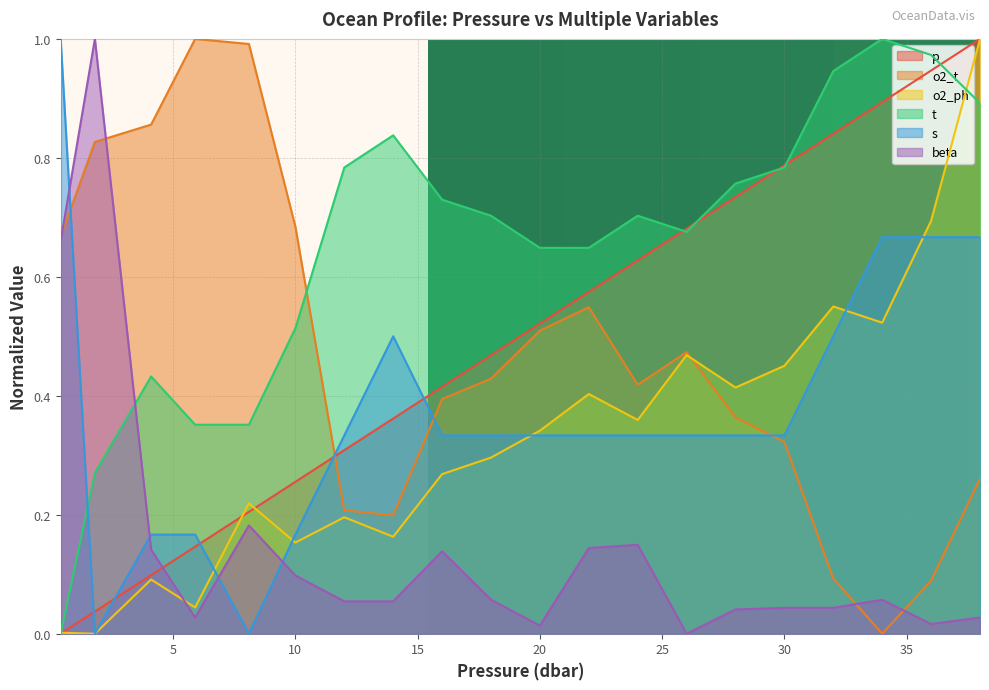

Reading right to left, extract all data points from this chart.

p: 38.0=1.0	36.0=0.9	34.0=0.9	32.0=0.8	30.0=0.8	28.0=0.7	26.0=0.7	24.0=0.6	22.0=0.6	20.0=0.5	18.0=0.5	16.0=0.4	14.0=0.4	12.0=0.3	10.0=0.3	8.1=0.2	5.9=0.1	4.1=0.1	1.8=0.0	0.4=0.0
o2_t: 38.0=0.3	36.0=0.1	34.0=0.0	32.0=0.1	30.0=0.3	28.0=0.4	26.0=0.5	24.0=0.4	22.0=0.5	20.0=0.5	18.0=0.4	16.0=0.4	14.0=0.2	12.0=0.2	10.0=0.7	8.1=1.0	5.9=1.0	4.1=0.9	1.8=0.8	0.4=0.7
o2_ph: 38.0=1.0	36.0=0.7	34.0=0.5	32.0=0.6	30.0=0.5	28.0=0.4	26.0=0.5	24.0=0.4	22.0=0.4	20.0=0.3	18.0=0.3	16.0=0.3	14.0=0.2	12.0=0.2	10.0=0.2	8.1=0.2	5.9=0.0	4.1=0.1	1.8=0.0	0.4=0.0
t: 38.0=0.9	36.0=1.0	34.0=1.0	32.0=0.9	30.0=0.8	28.0=0.8	26.0=0.7	24.0=0.7	22.0=0.6	20.0=0.6	18.0=0.7	16.0=0.7	14.0=0.8	12.0=0.8	10.0=0.5	8.1=0.4	5.9=0.4	4.1=0.4	1.8=0.3	0.4=0.0
s: 38.0=0.7	36.0=0.7	34.0=0.7	32.0=0.5	30.0=0.3	28.0=0.3	26.0=0.3	24.0=0.3	22.0=0.3	20.0=0.3	18.0=0.3	16.0=0.3	14.0=0.5	12.0=0.3	10.0=0.2	8.1=0.0	5.9=0.2	4.1=0.2	1.8=0.0	0.4=1.0
beta: 38.0=0.0	36.0=0.0	34.0=0.1	32.0=0.0	30.0=0.0	28.0=0.0	26.0=0.0	24.0=0.1	22.0=0.1	20.0=0.0	18.0=0.1	16.0=0.1	14.0=0.1	12.0=0.1	10.0=0.1	8.1=0.2	5.9=0.0	4.1=0.1	1.8=1.0	0.4=0.7